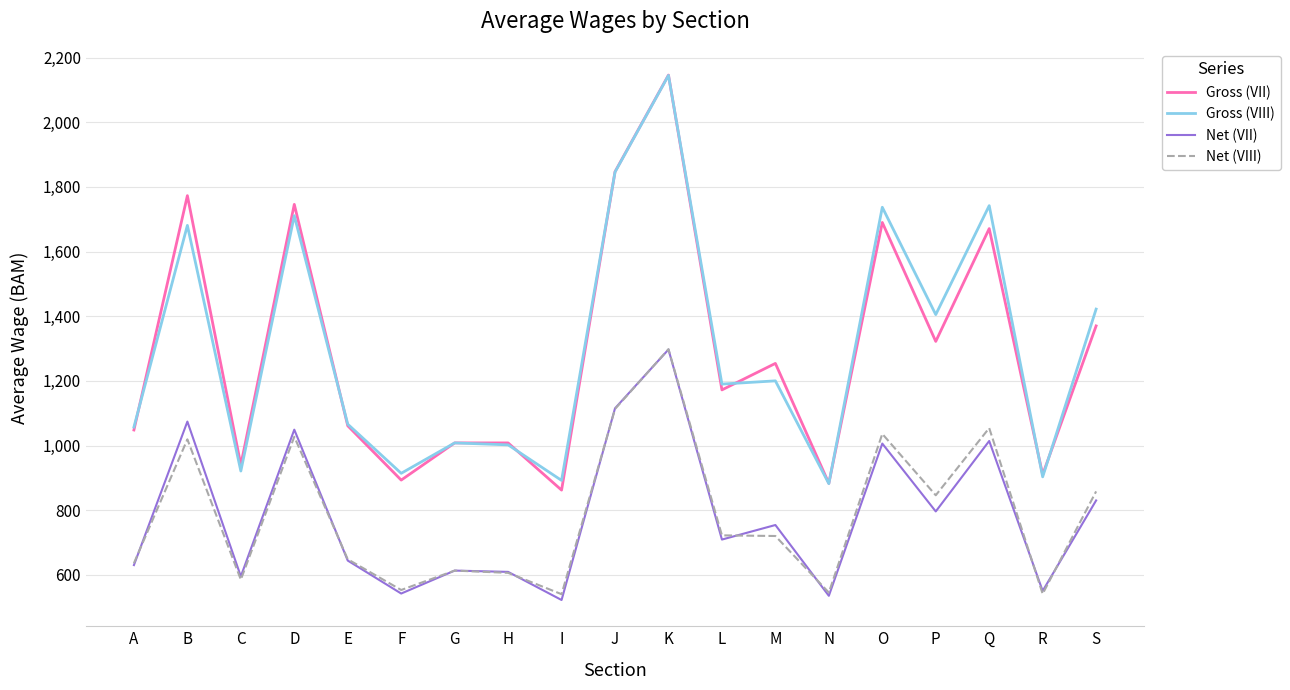

Between A and S, which series saw the biggest shift?

Gross (VIII)